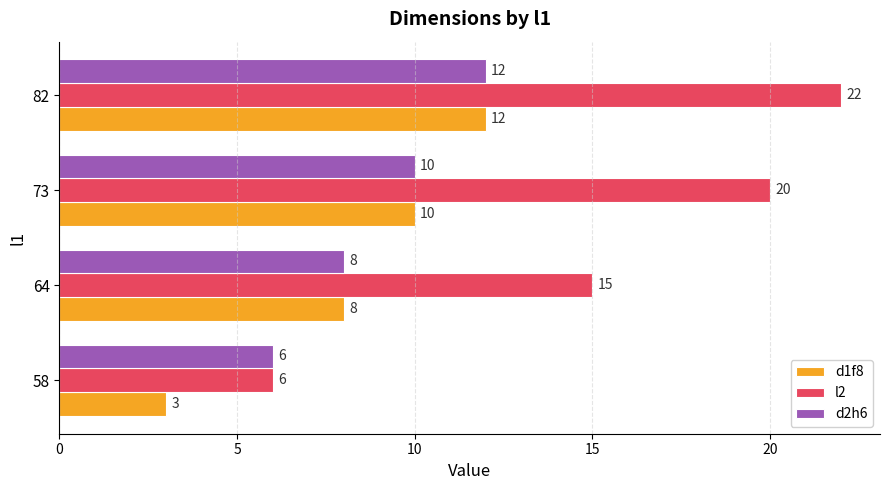

What is the maximum value for l2?

22